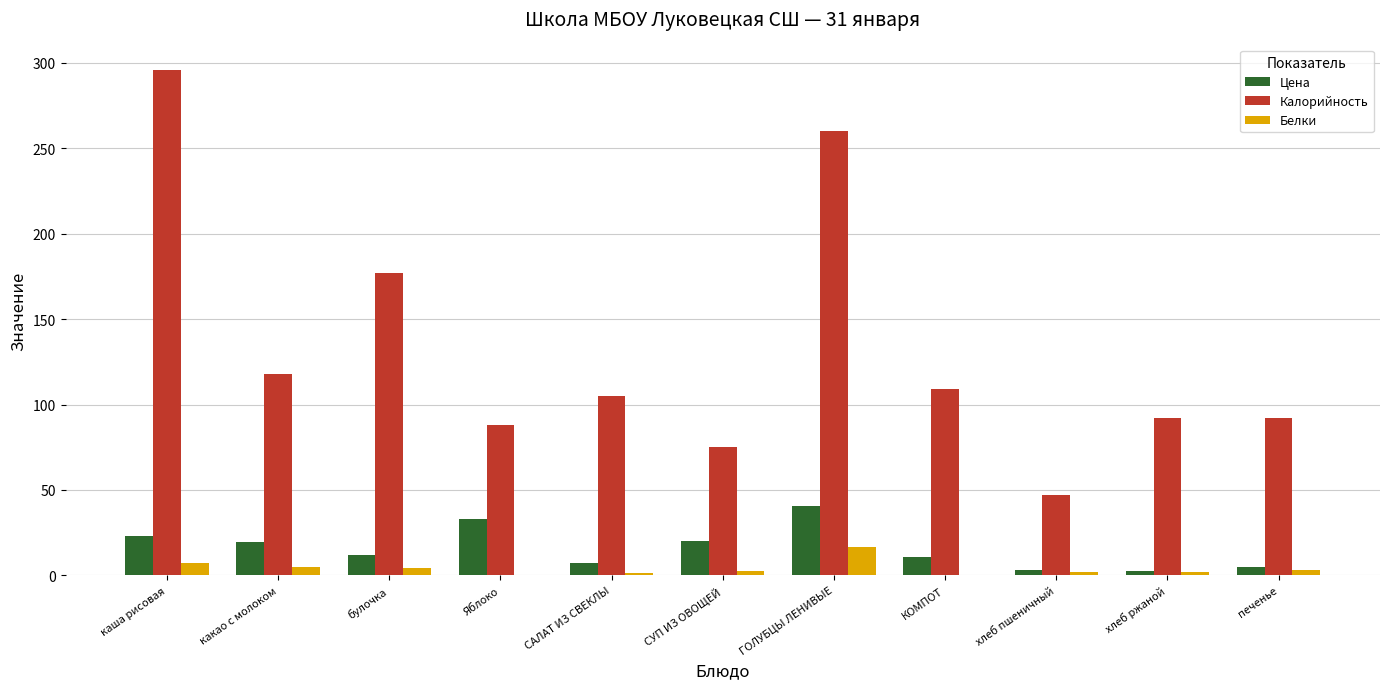

True or false: Цена has a value of 33.1 at Яблоко.

True